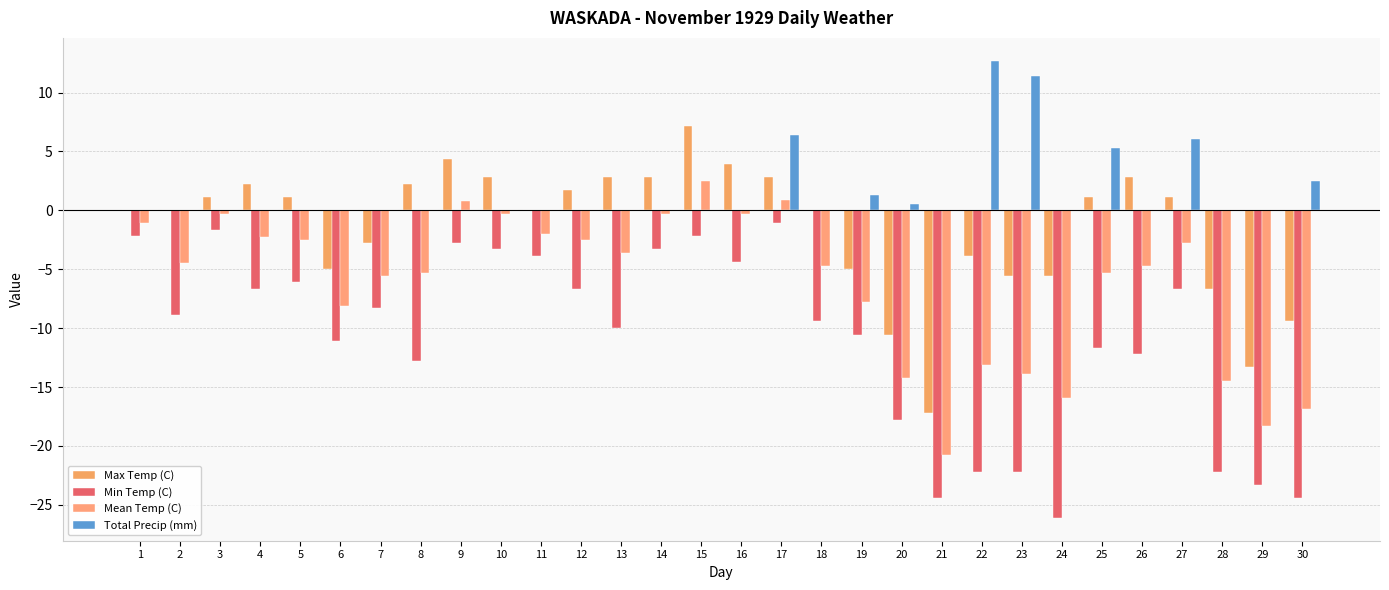

How many groups of bars are there?

30